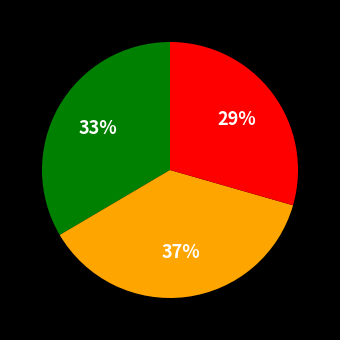

To the nearest percent, what is the average slice percentage?

33%